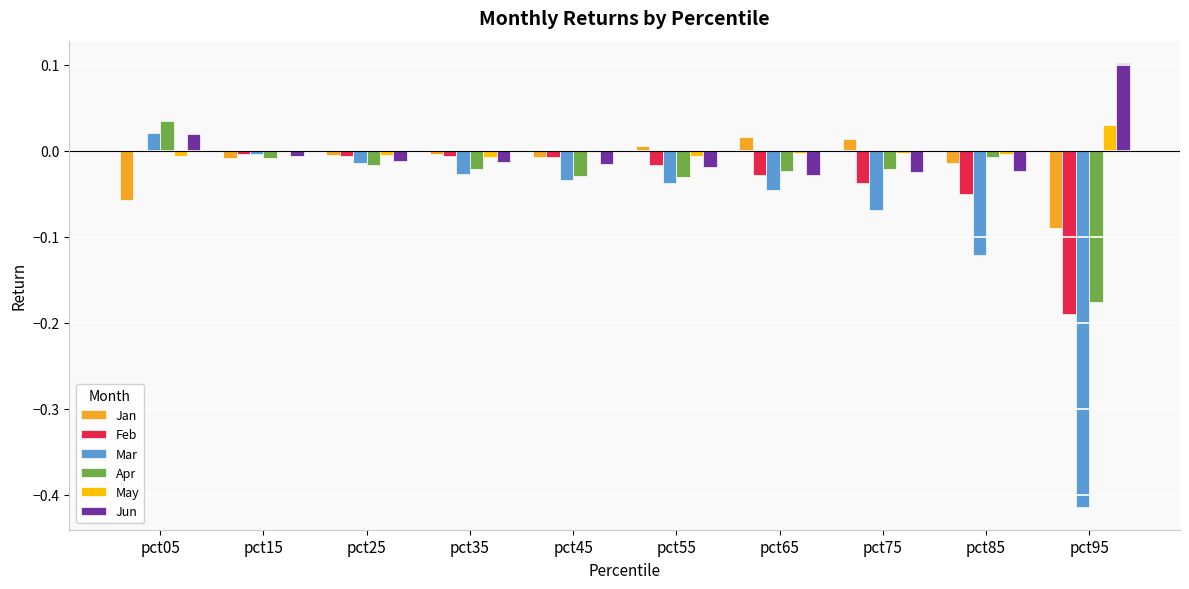

Count the number of data series in this chart.

6